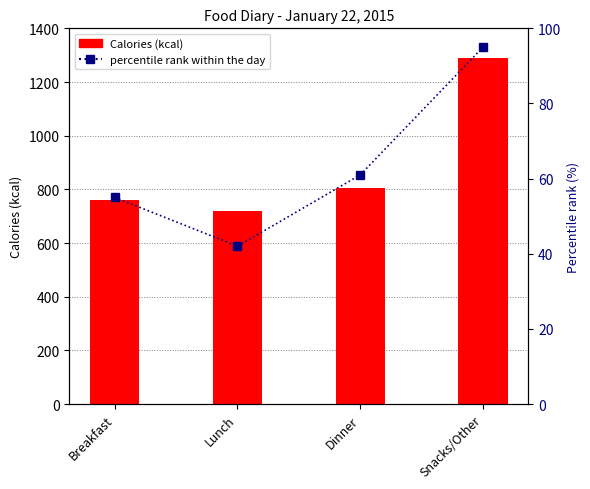

What is the sum of all percentile rank within the day values?

253